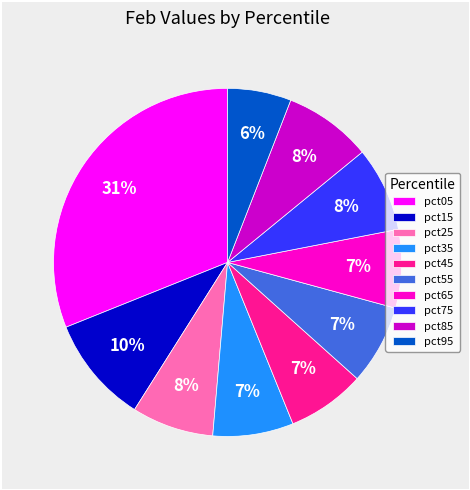

Is the sum of pct25 and pct85 greater than half?

No